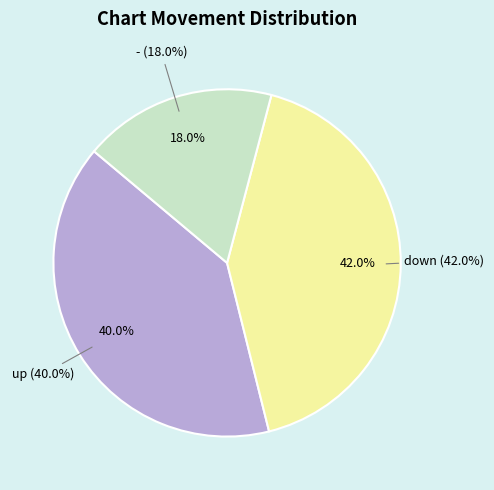

Which has a higher value, down or up?

down